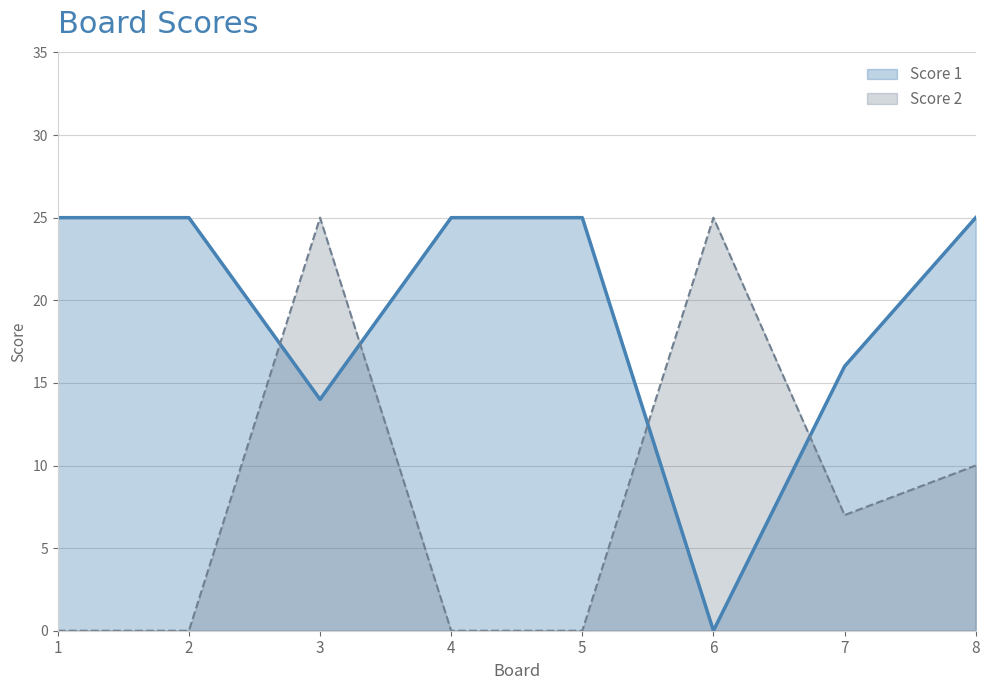

What is the sum of the Score 1 values at 3 and 6?

14